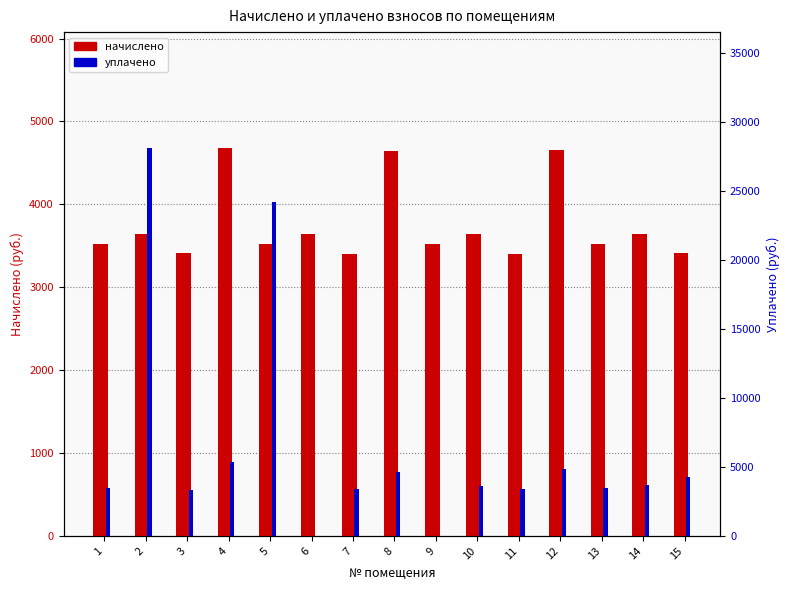

Reading left to right, list all the values displayed in this chart.

начислено: 3516.5	3644.4	3412.6	4675.3	3516.5	3636.4	3404.6	4643.4	3524.5	3636.4	3404.6	4659.4	3524.5	3644.4	3412.6
уплачено: 3486.6	28084.7	3354.5	5335.2	24217.6	0.0	3375.7	4603.9	0.0	3605.4	3375.7	4850.0	3494.5	3661.8	4259.4